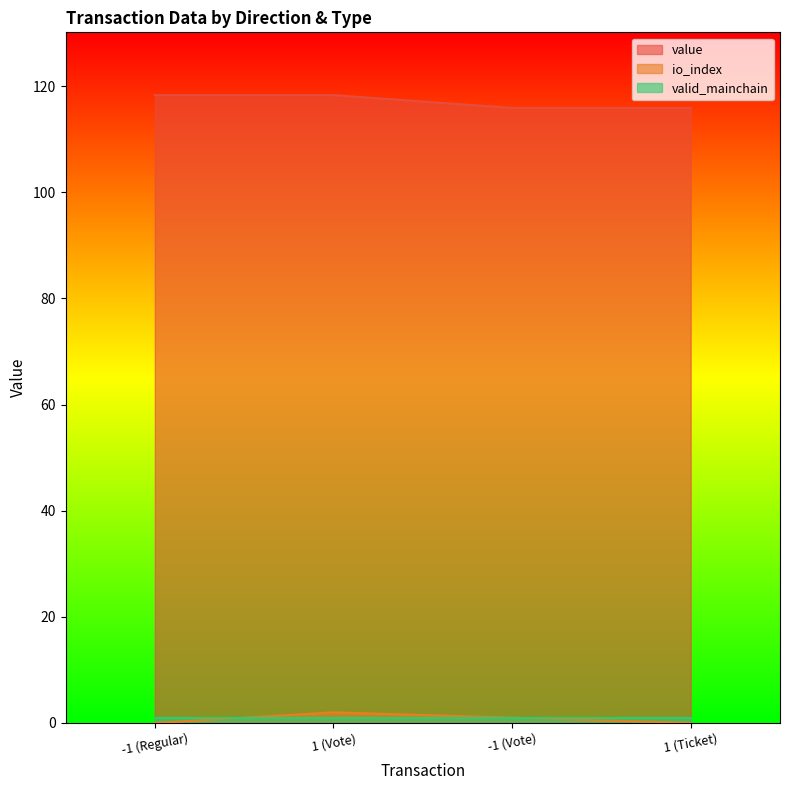

What position from the right is -1 (Vote)?

2